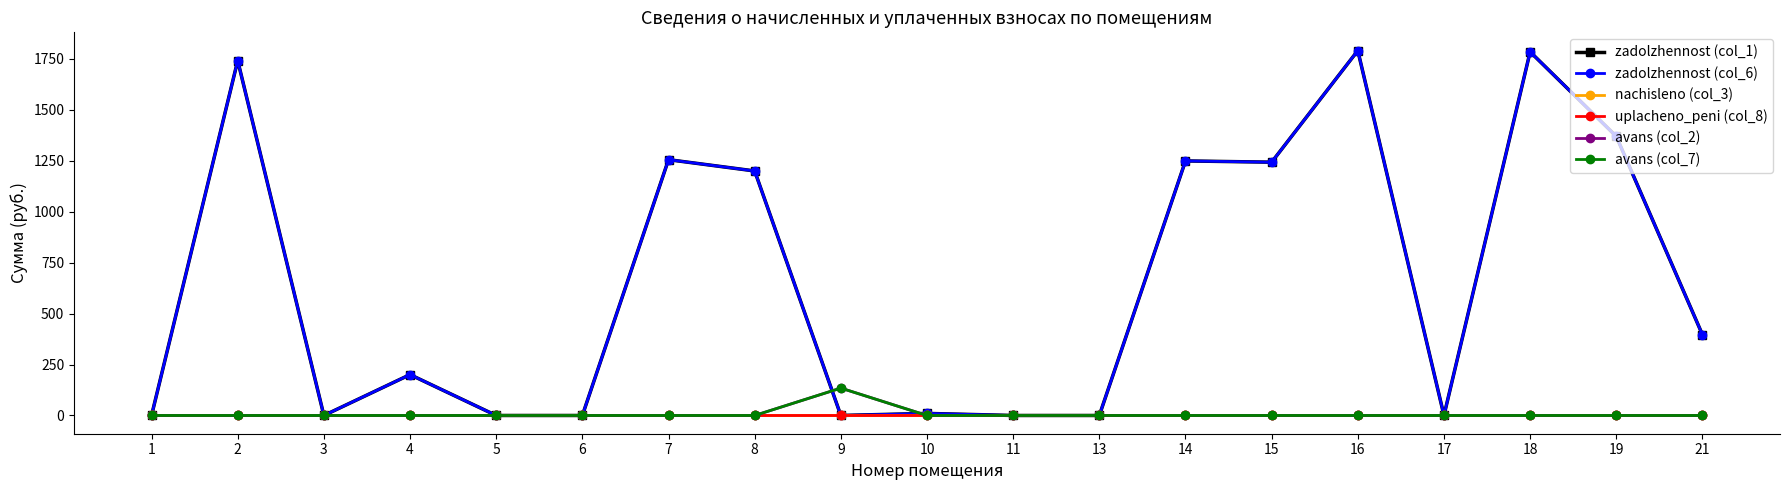

Is this an area chart (filled region under the line)?

No